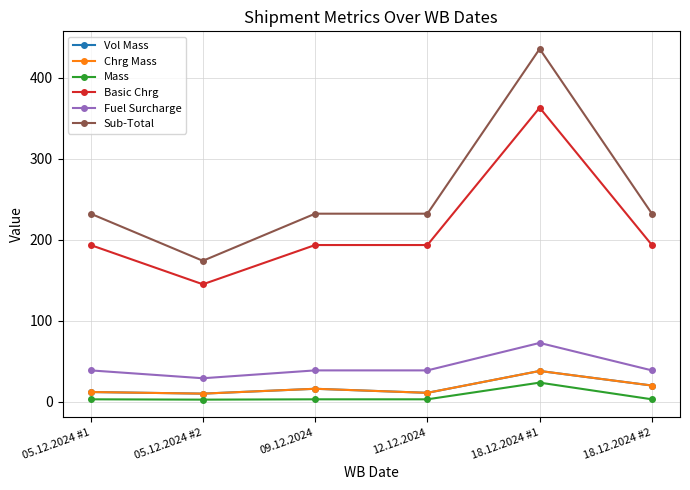

Rank the series by their maximum value, from lowest to highest.

Mass, Vol Mass, Chrg Mass, Fuel Surcharge, Basic Chrg, Sub-Total